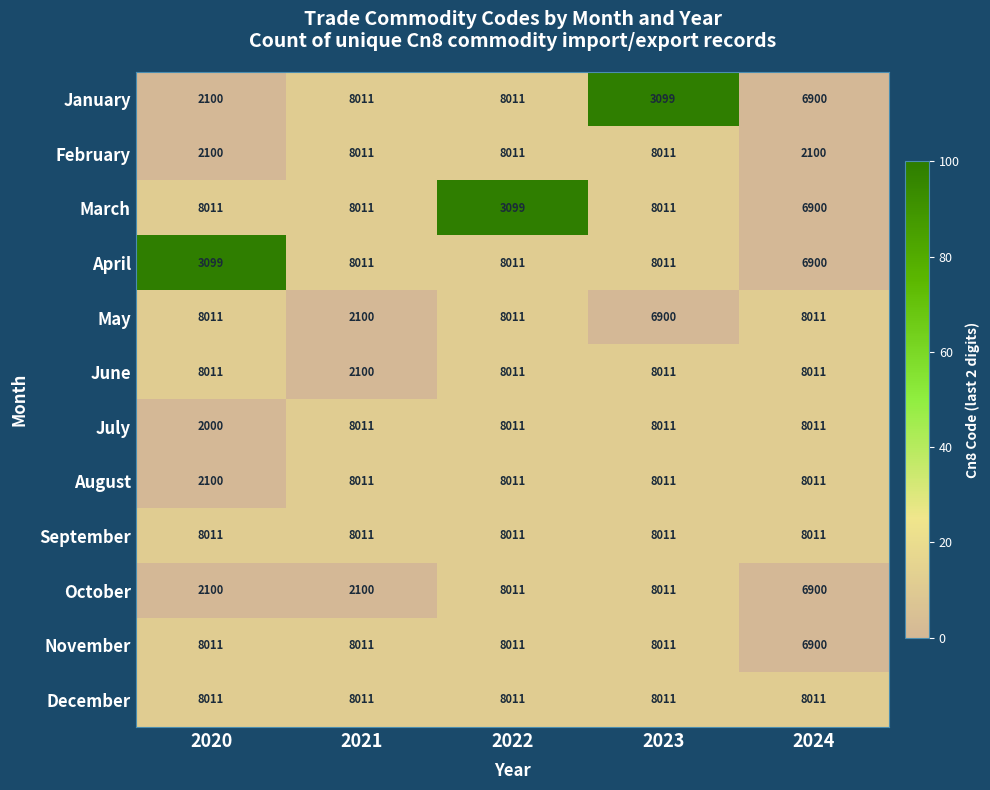

At which label is January closest to 5055?

2024